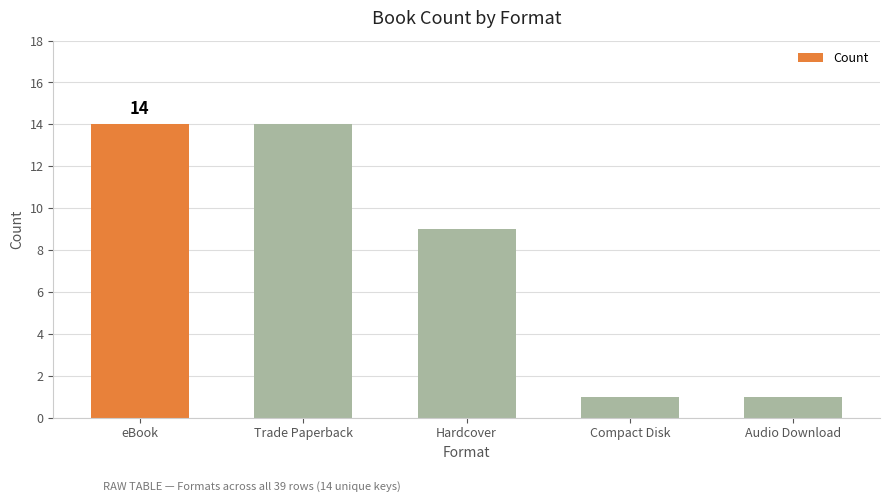

What is the difference between the second highest and second lowest values?

13